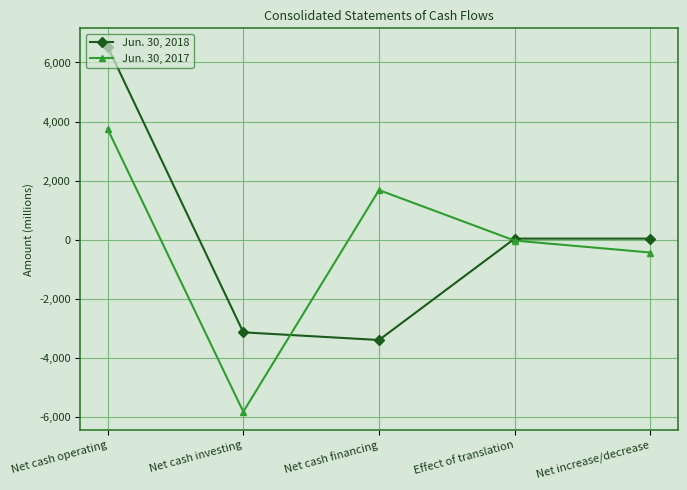

Is the value of Jun. 30, 2018 at Effect of translation greater than the value of Jun. 30, 2017 at Net cash investing?

Yes